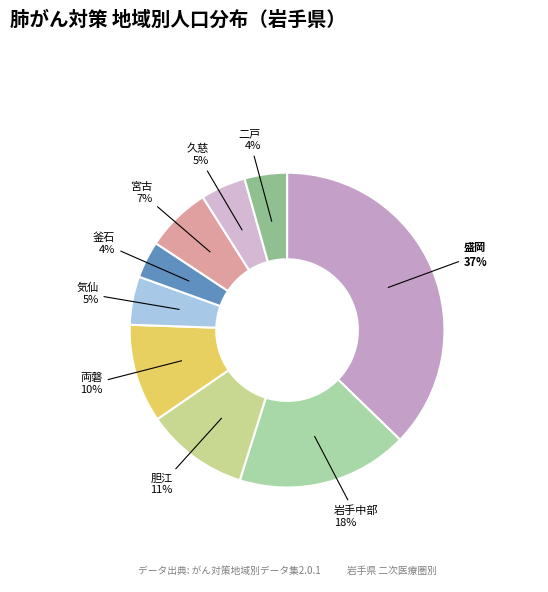

The 両磐 slice represents 10% of the pie. True or false?

True